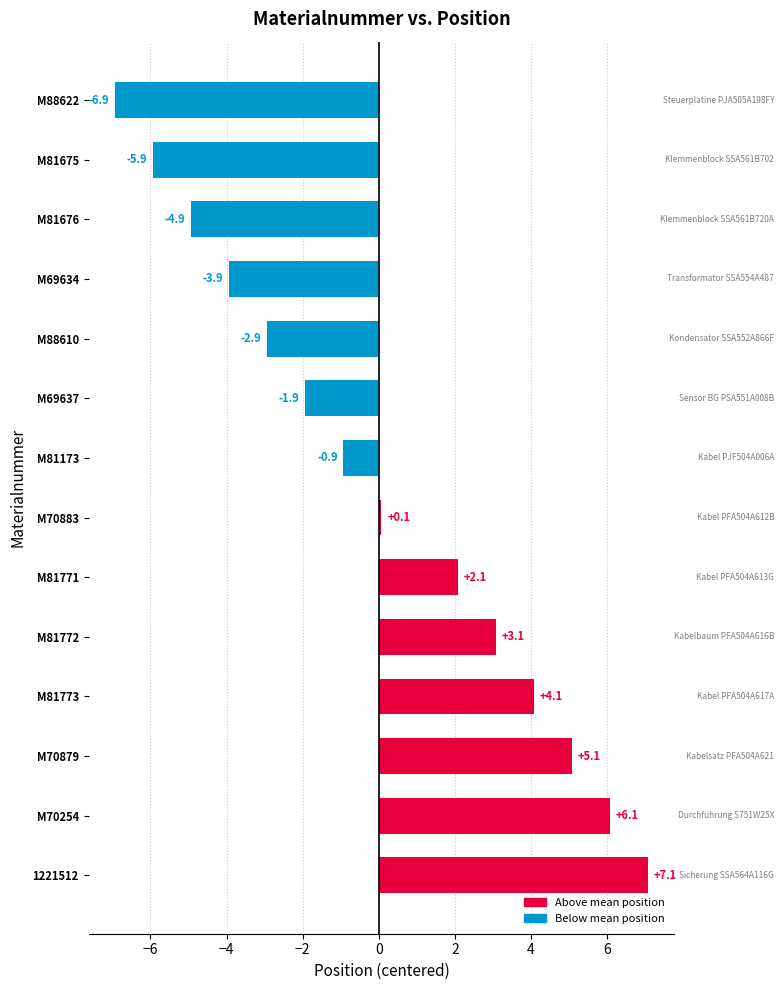

Rank the categories by value from lowest to highest.

M88622, M81675, M81676, M69634, M88610, M69637, M81173, M70883, M81771, M81772, M81773, M70879, M70254, 1221512